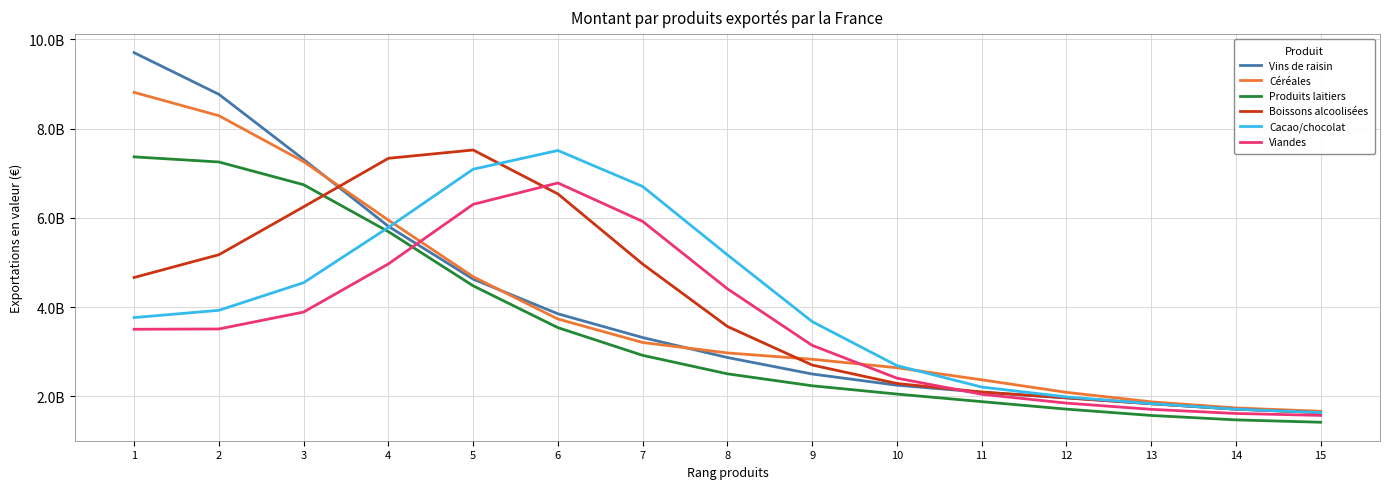

What are all the series names shown in the legend?

Vins de raisin, Céréales, Produits laitiers, Boissons alcoolisées, Cacao/chocolat, Viandes